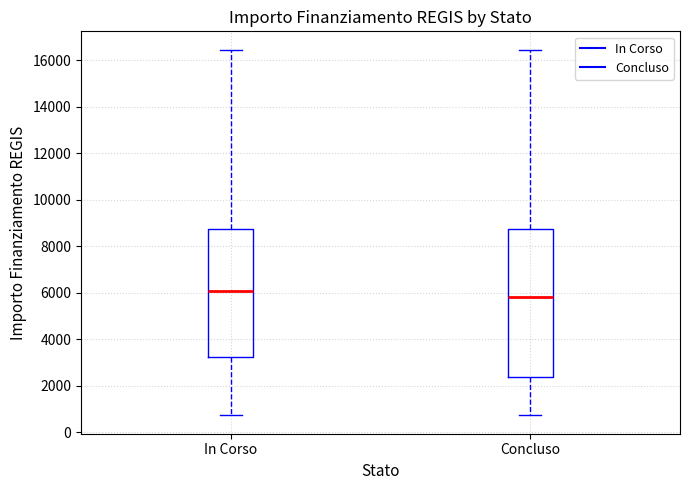

Which box is the tallest, from its lower edge to its upper edge?

Concluso